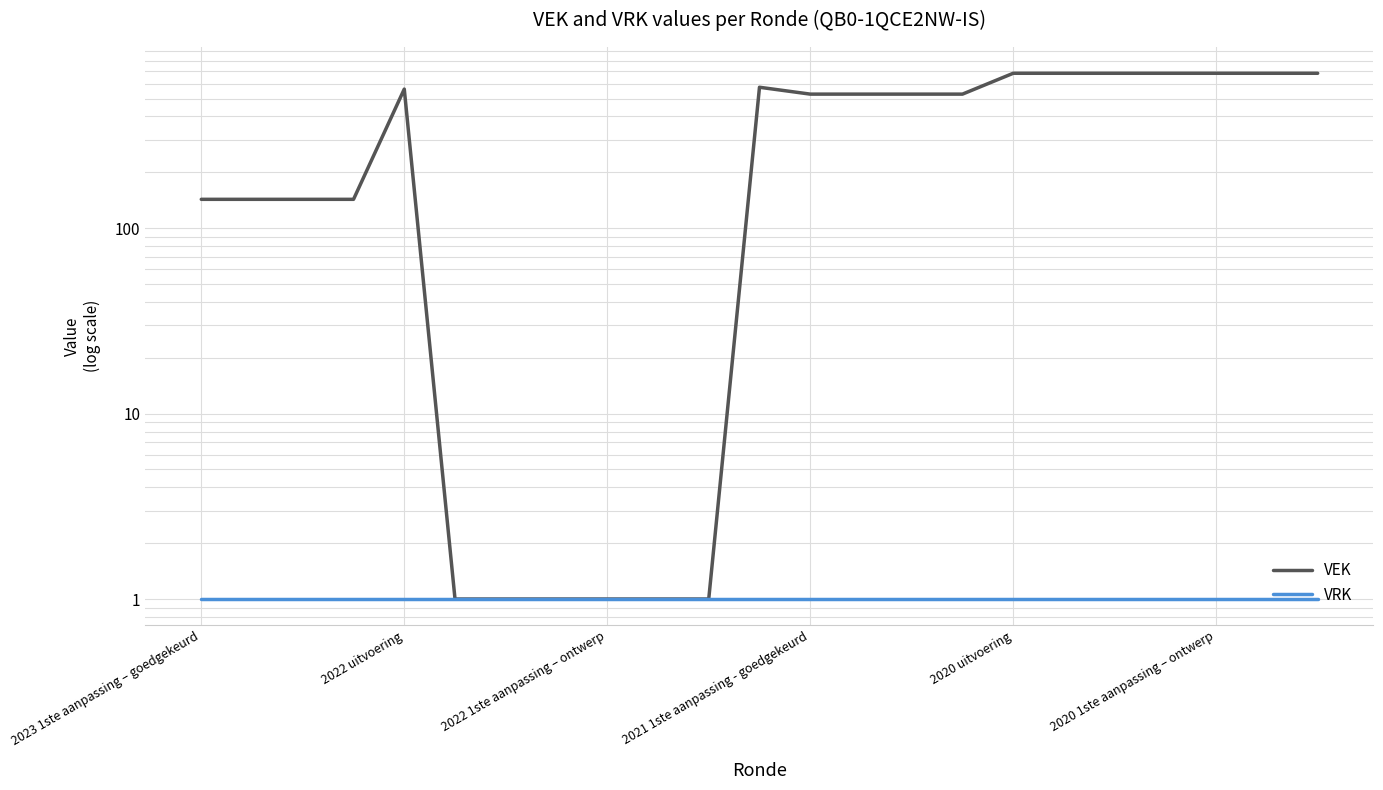

True or false: VRK has more than 2 interior local peaks.

False